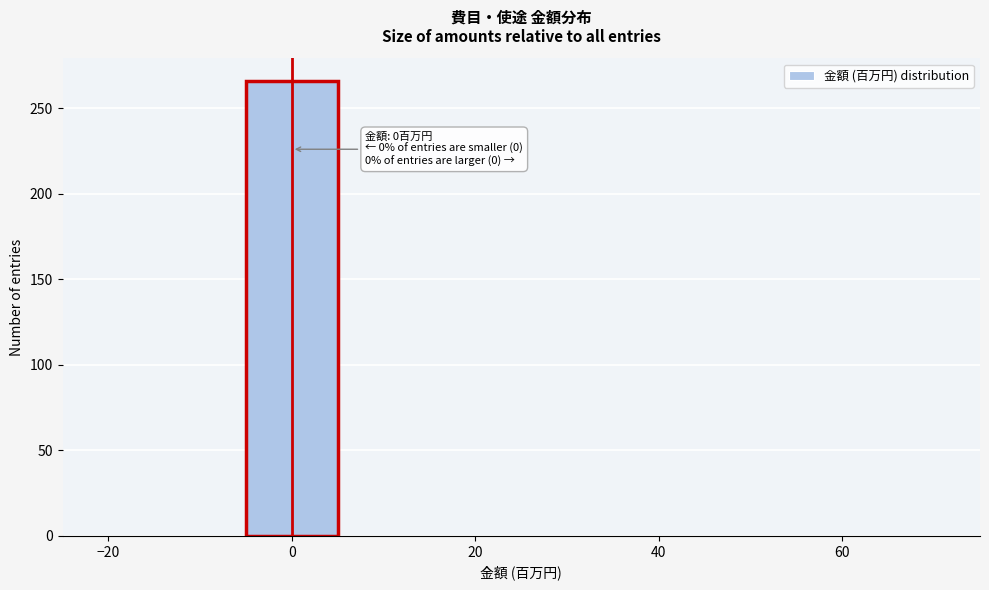

Over which range of the x-axis is the bar tallest?

-5 to 5